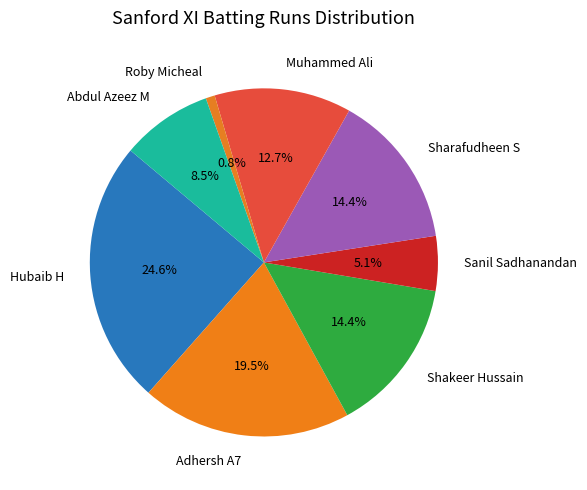

Count the number of slices in the pie.

8